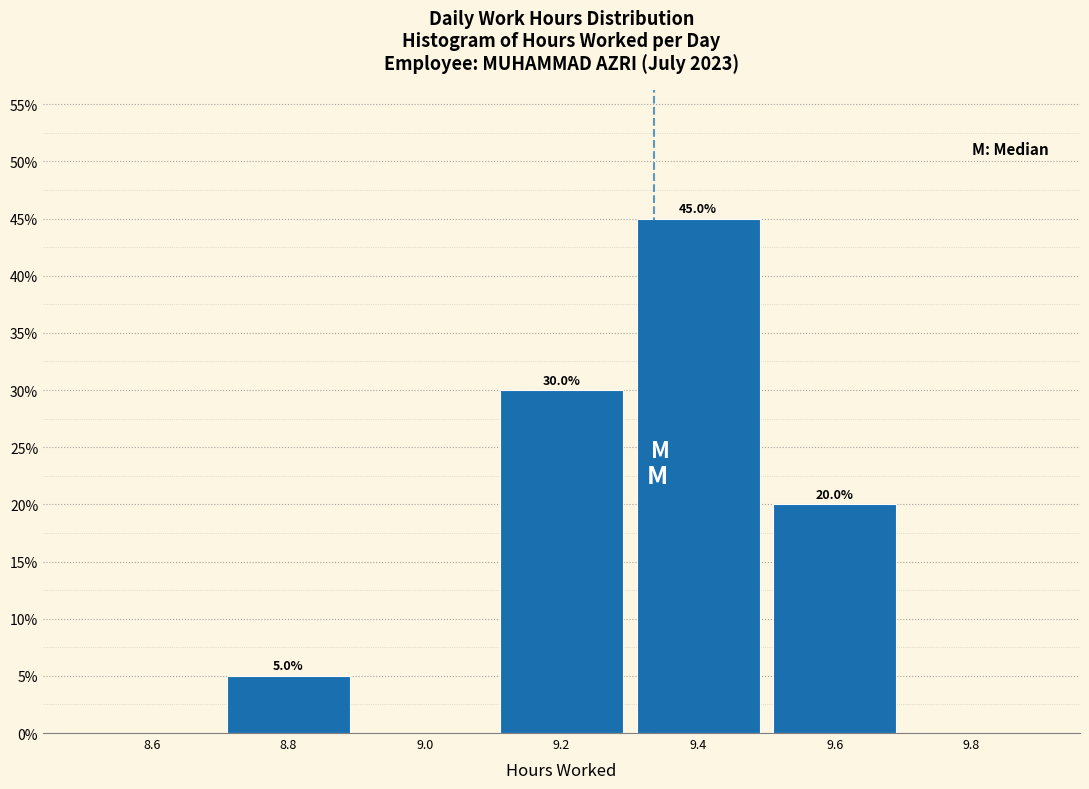

Which range on the x-axis has the tallest bar?

9.3 to 9.5